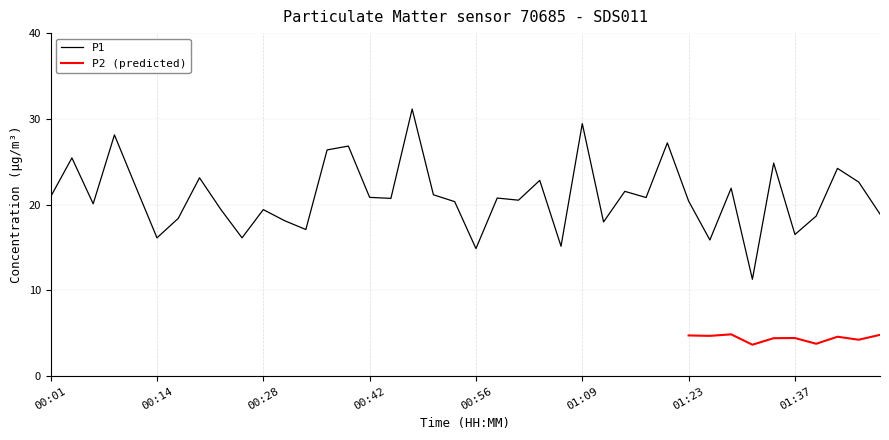

Reading left to right, what are all the values shown in this chart?

20.9	25.4	20.1	28.1	22.1	16.1	18.4	23.1	19.4	16.1	19.4	18.1	17.1	26.4	26.8	20.9	20.7	31.1	21.1	20.4	14.9	20.8	20.5	22.8	15.2	29.4	18.0	21.6	20.8	27.2	20.4	15.9	21.9	11.3	24.9	16.5	18.7	24.2	22.6	18.9